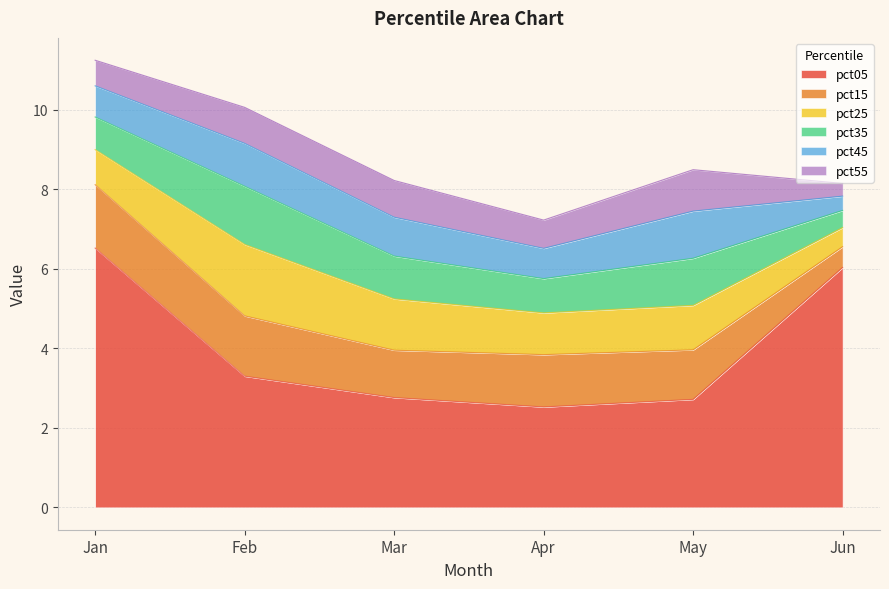

The pct55 series shows 1.0 at Jan. True or false?

False